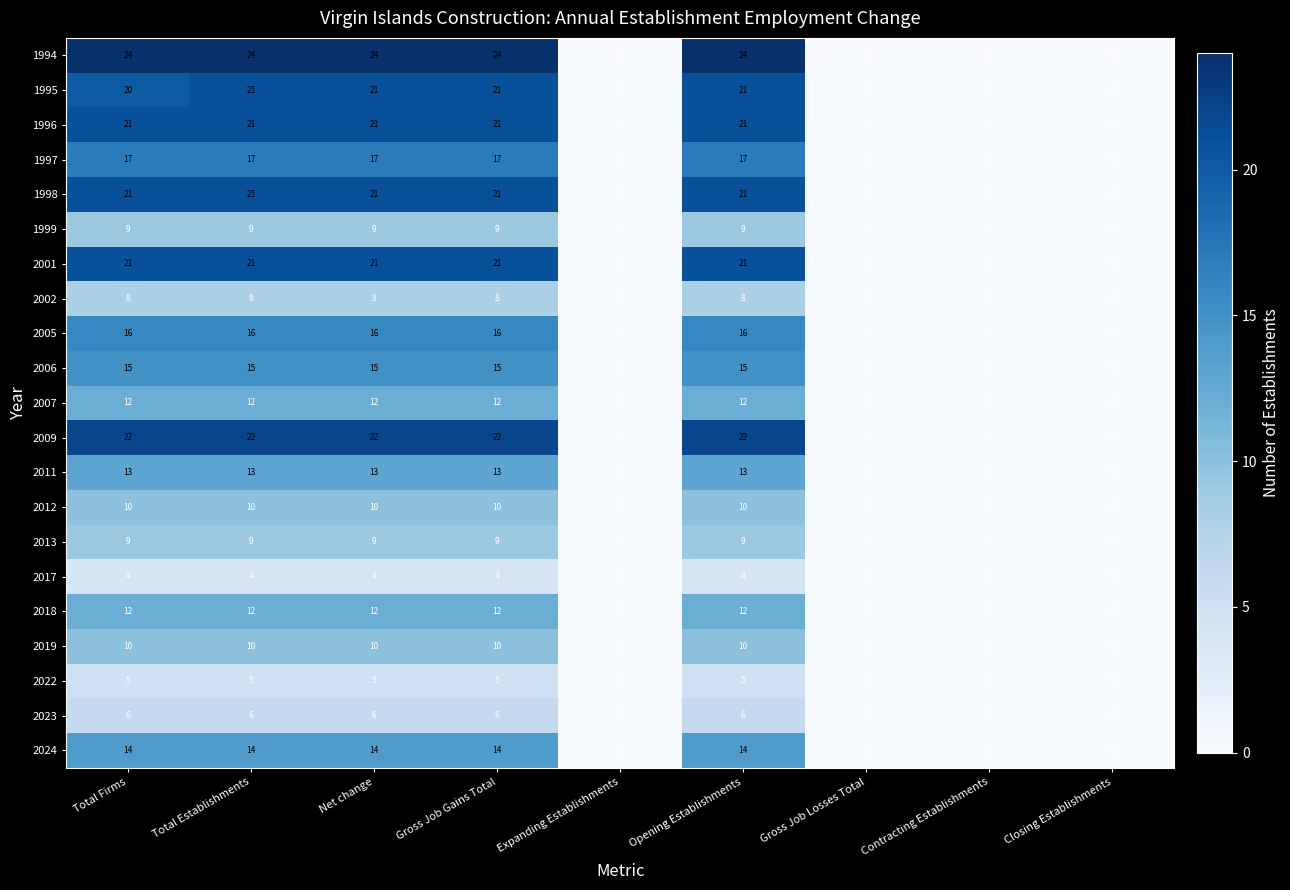

At how many categories does at least one series exceed 21?

5